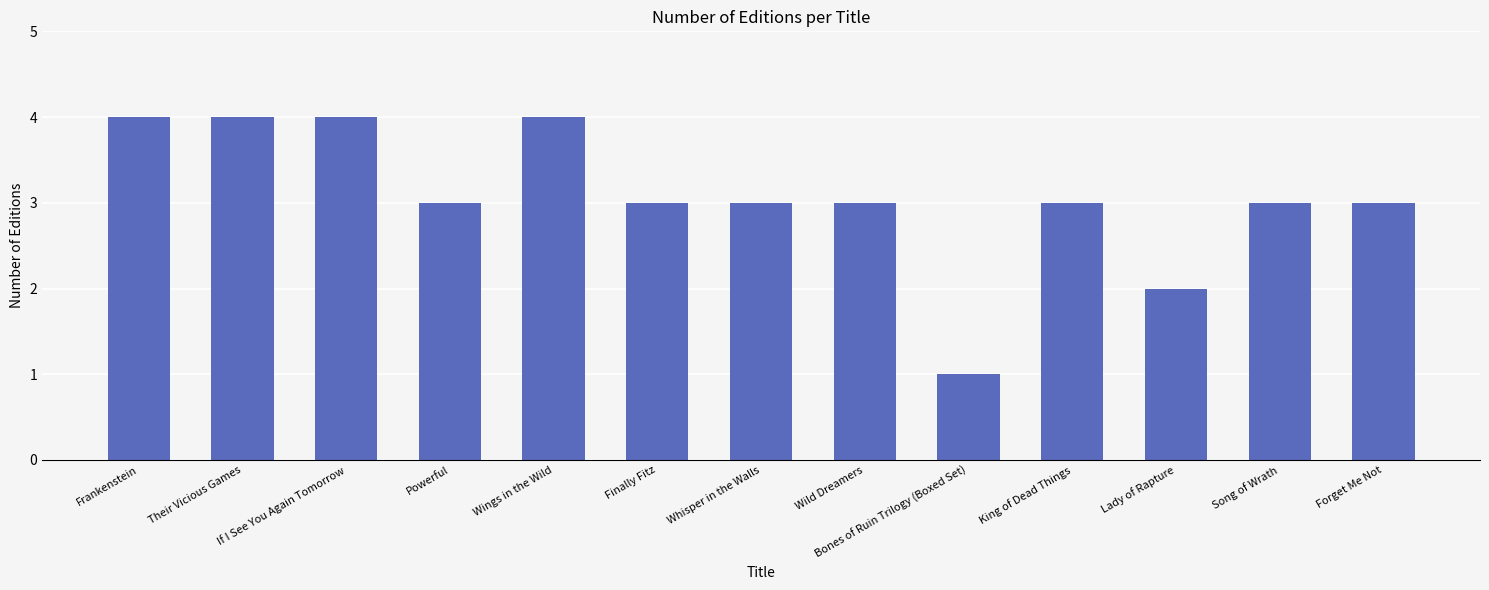

Reading left to right, list all the values displayed in this chart.

Frankenstein=4	Their Vicious Games=4	If I See You Again Tomorrow=4	Powerful=3	Wings in the Wild=4	Finally Fitz=3	Whisper in the Walls=3	Wild Dreamers=3	Bones of Ruin Trilogy (Boxed Set)=1	King of Dead Things=3	Lady of Rapture=2	Song of Wrath=3	Forget Me Not=3